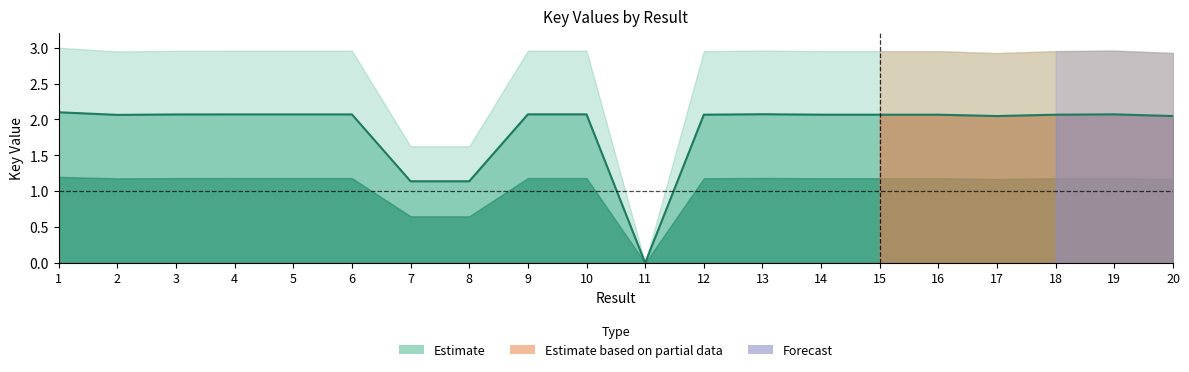

Where does the data first go above 2?

1